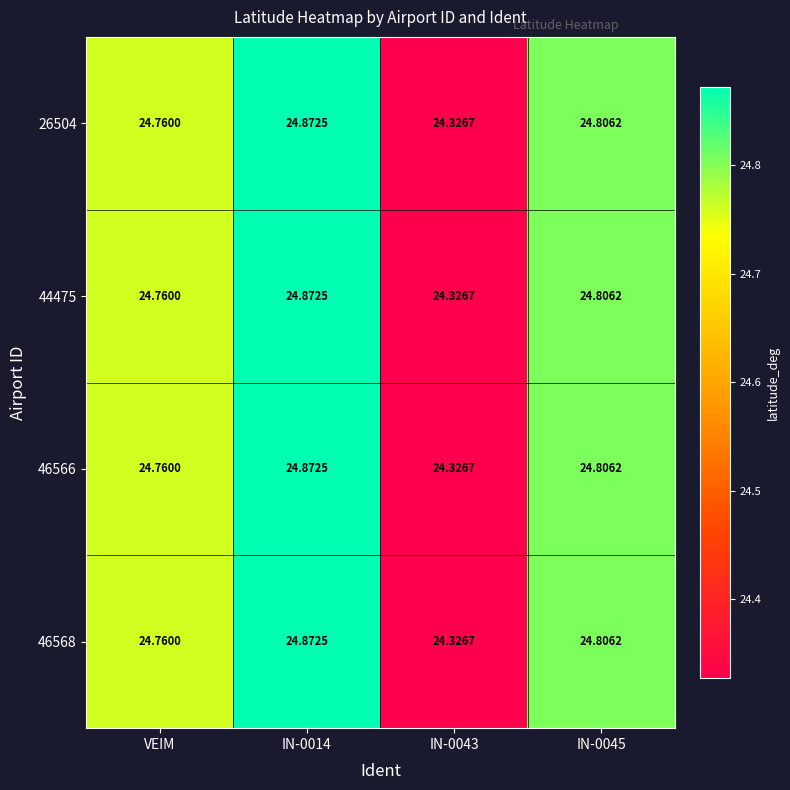

Is the value of 26504 at IN-0045 greater than the value of 46566 at VEIM?

Yes